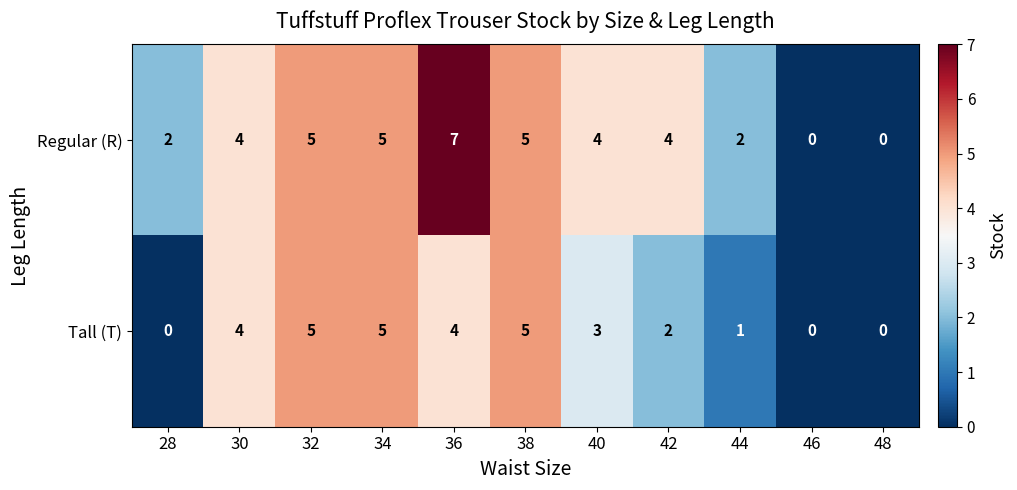

At how many categories does at least one series exceed 1?

9